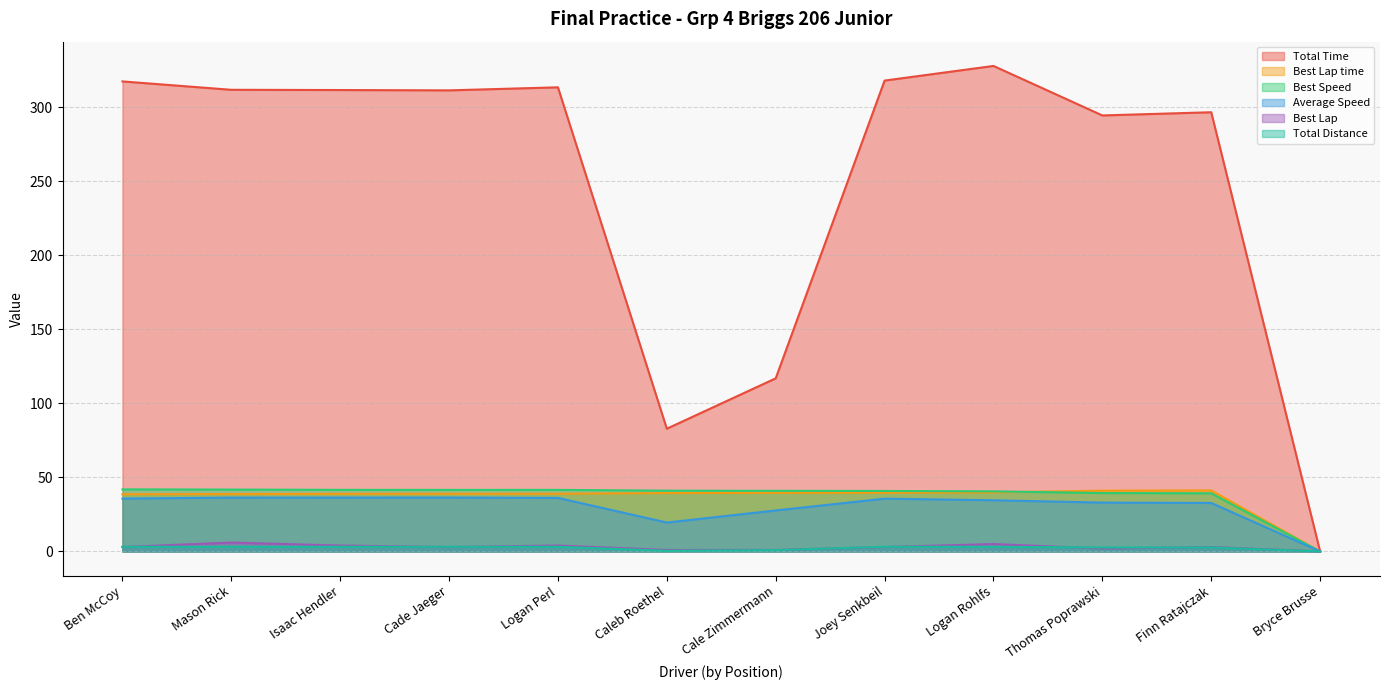

What is the difference between the second highest and second lowest values in the Best Speed series?

2.5